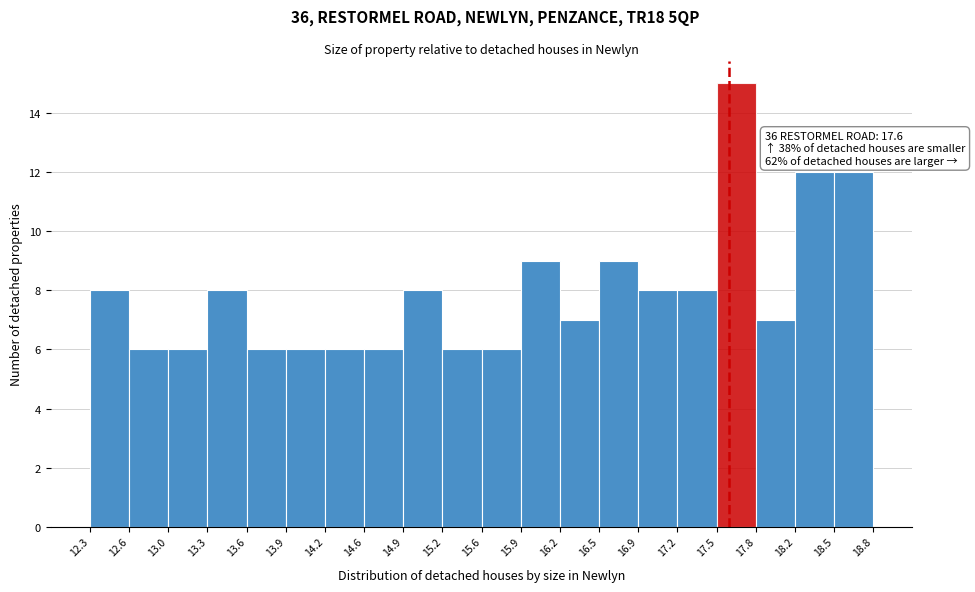

Over which range of the x-axis is the bar tallest?

17.5 to 17.8